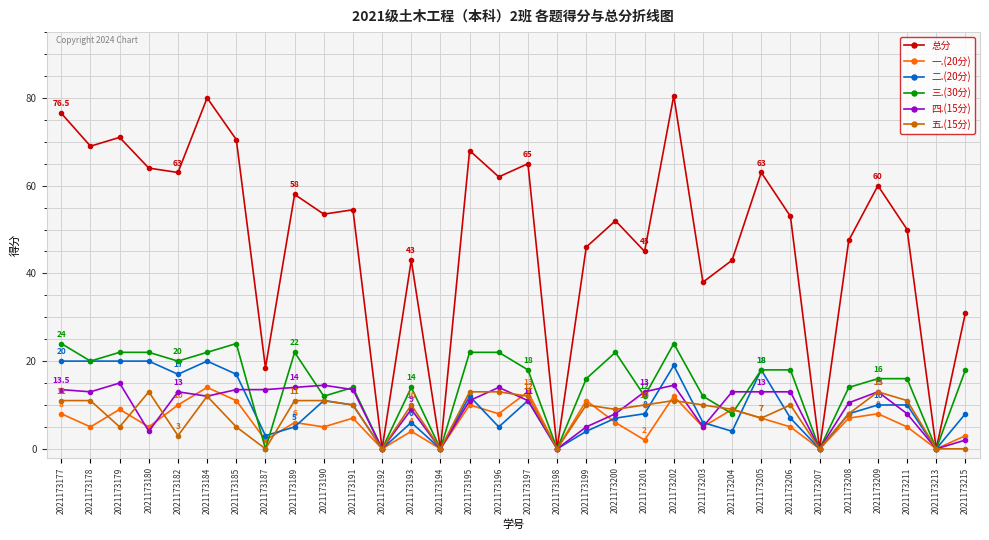

Which series has the largest range (max minus min)?

总分